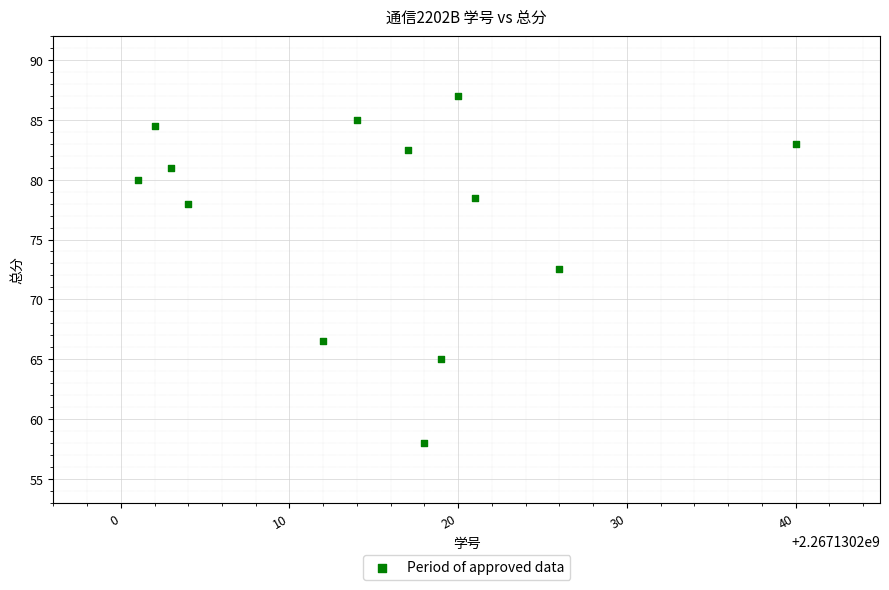

What is the range of Y values (max minus min)?

29.0